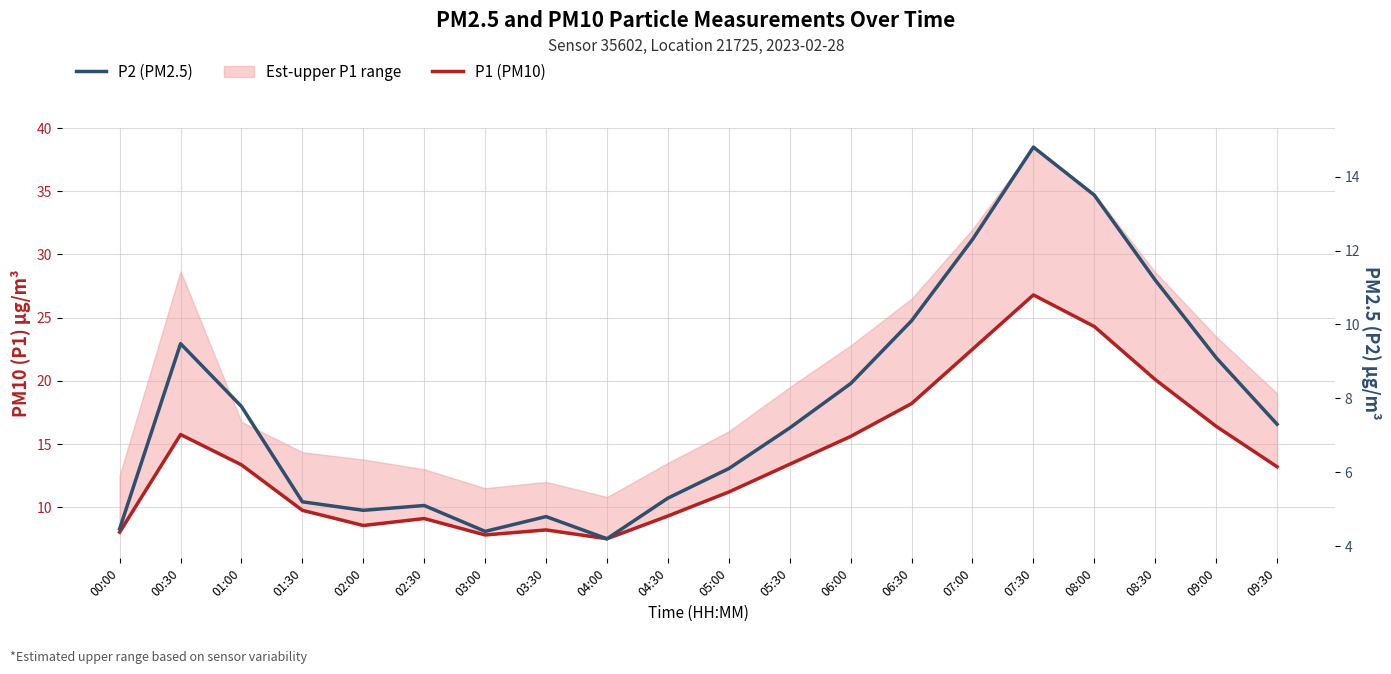

Reading left to right, what are all the values shown in this chart?

P1 (PM10): 00:00=8.0	00:30=15.8	01:00=13.3	01:30=9.8	02:00=8.6	02:30=9.1	03:00=7.8	03:30=8.2	04:00=7.5	04:30=9.3	05:00=11.2	05:30=13.4	06:00=15.6	06:30=18.2	07:00=22.5	07:30=26.8	08:00=24.3	08:30=20.1	09:00=16.4	09:30=13.2
P2 (PM2.5): 00:00=4.5	00:30=9.5	01:00=7.8	01:30=5.2	02:00=5.0	02:30=5.1	03:00=4.4	03:30=4.8	04:00=4.2	04:30=5.3	05:00=6.1	05:30=7.2	06:00=8.4	06:30=10.1	07:00=12.3	07:30=14.8	08:00=13.5	08:30=11.2	09:00=9.1	09:30=7.3